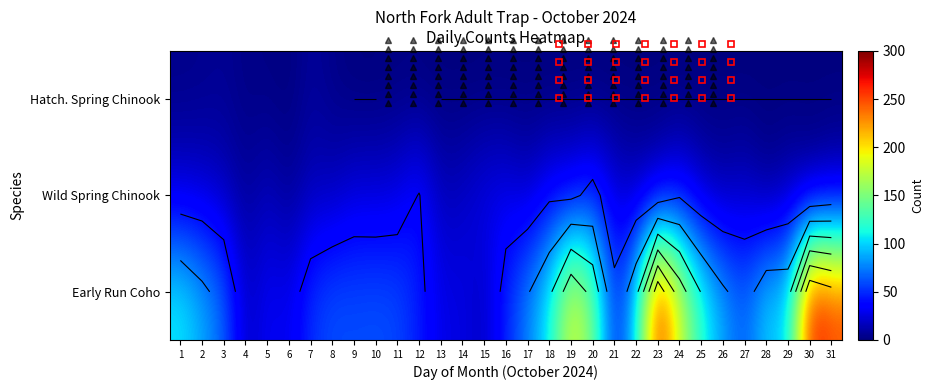

Rank the series by their maximum value, from lowest to highest.

Hatch. Spring Chinook, Wild Spring Chinook, Early Run Coho